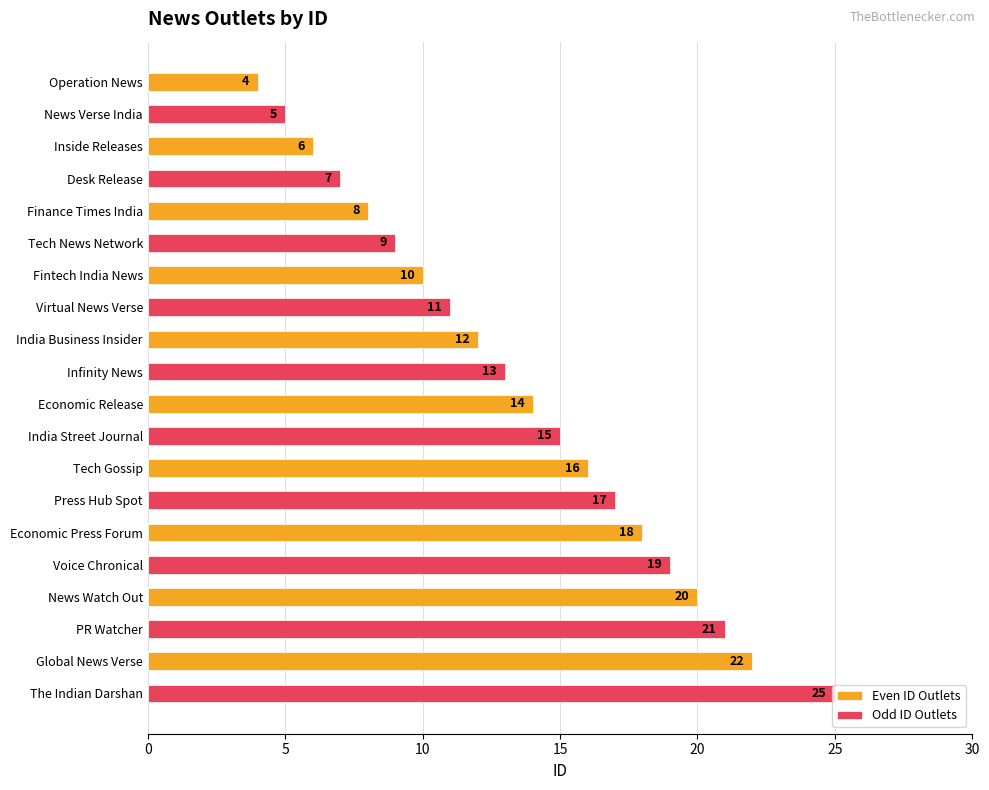

Which series has the widest spread of values?

Odd ID Outlets